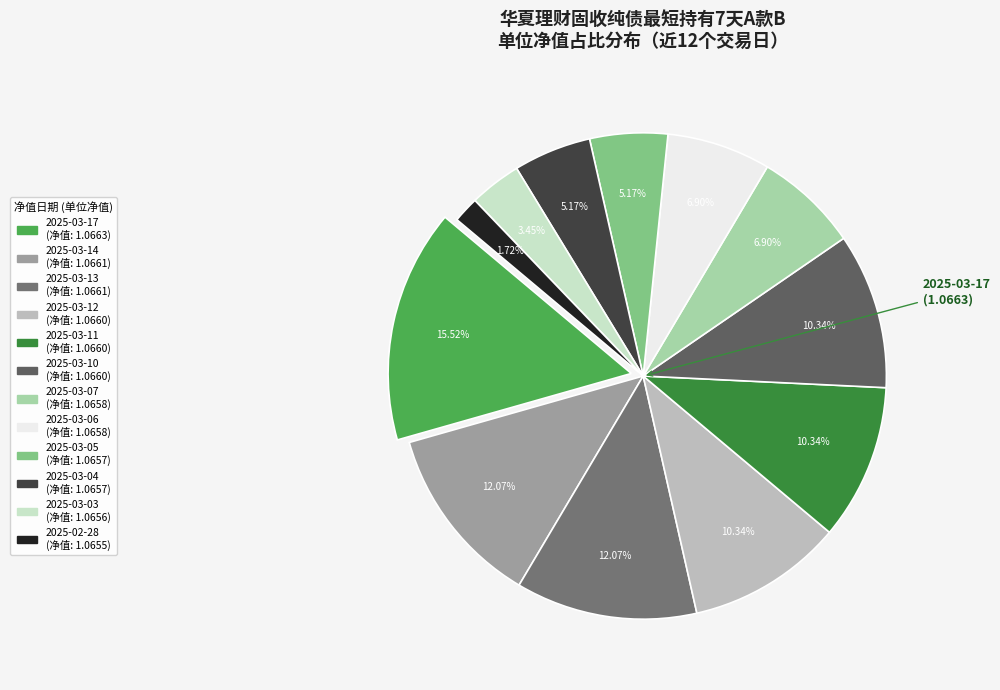

How much of the chart is everything except 2025-03-11?

89.7%